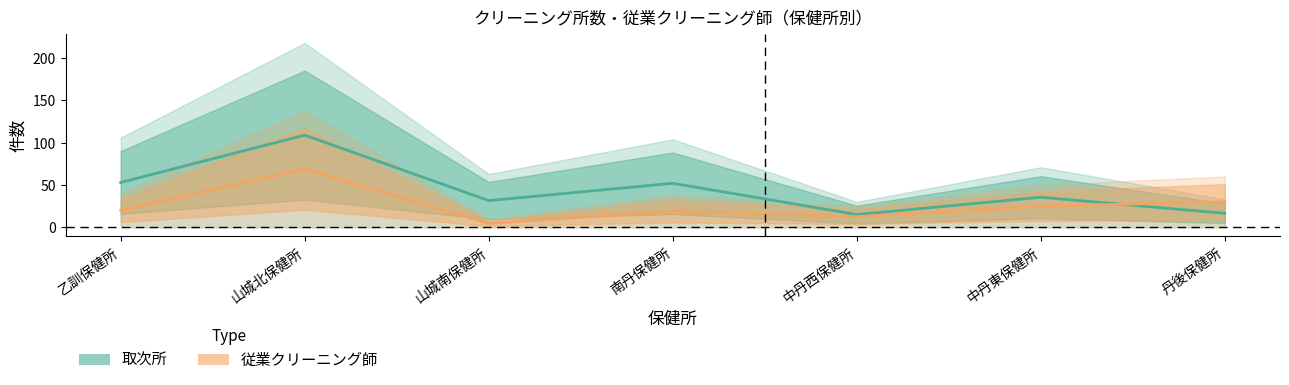

What is the total value across all series at 丹後保健所?

46.5